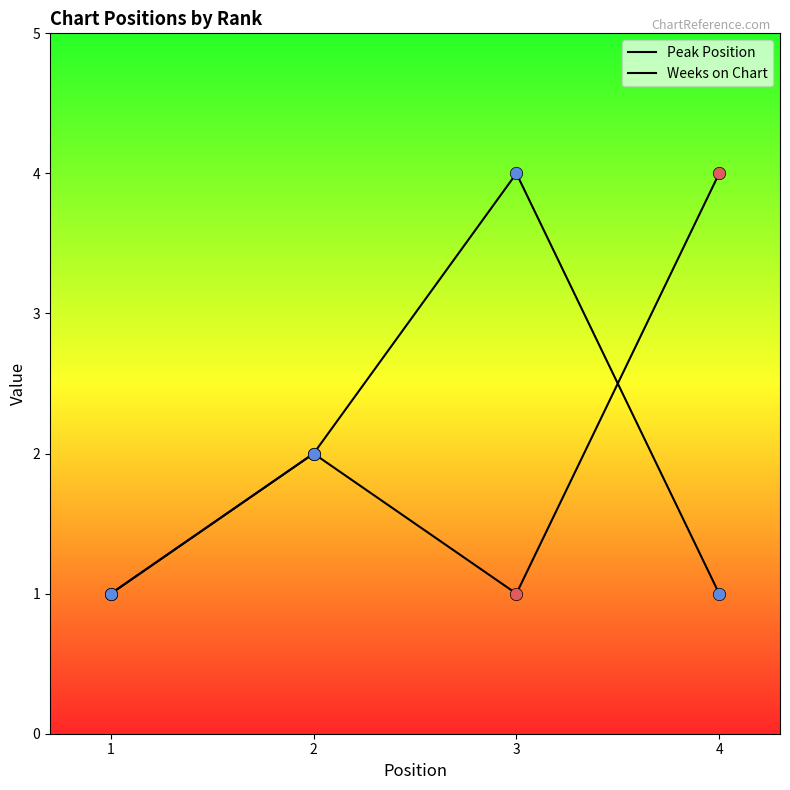

How many lines are shown in the chart?

2